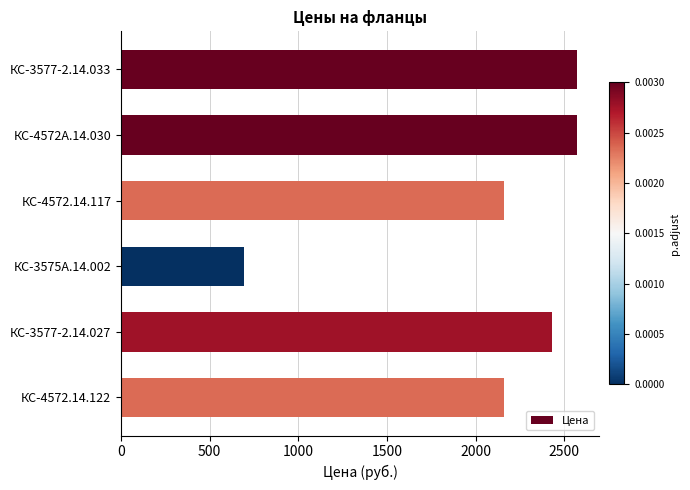

Reading top to bottom, transcribe all the data shown in this chart.

2570	2570	2160	694	2430	2160